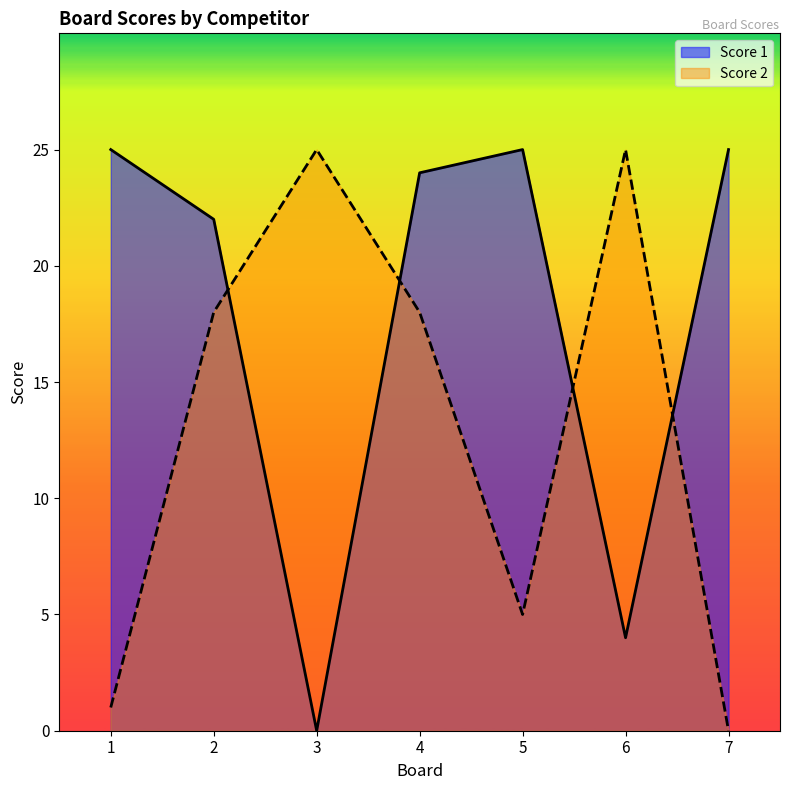

What is the sum of the Score 1 values at 1 and 5?

50